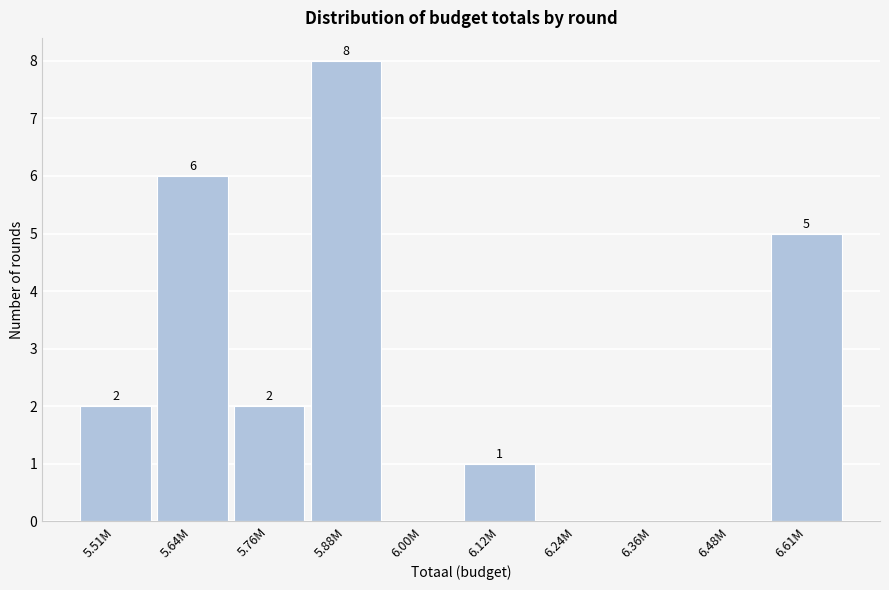

Reading left to right, list all the values displayed in this chart.

5.51M=2	5.64M=6	5.76M=2	5.88M=8	6.00M=0	6.12M=1	6.24M=0	6.36M=0	6.48M=0	6.61M=5